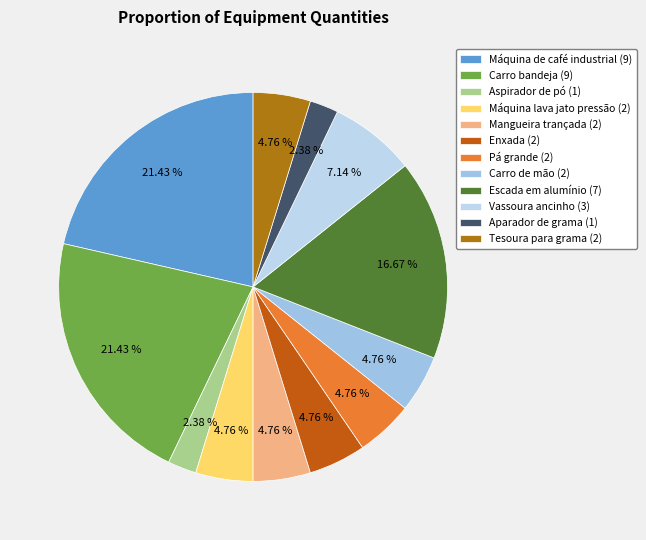

Which category has the biggest portion of the pie?

Máquina de café industrial